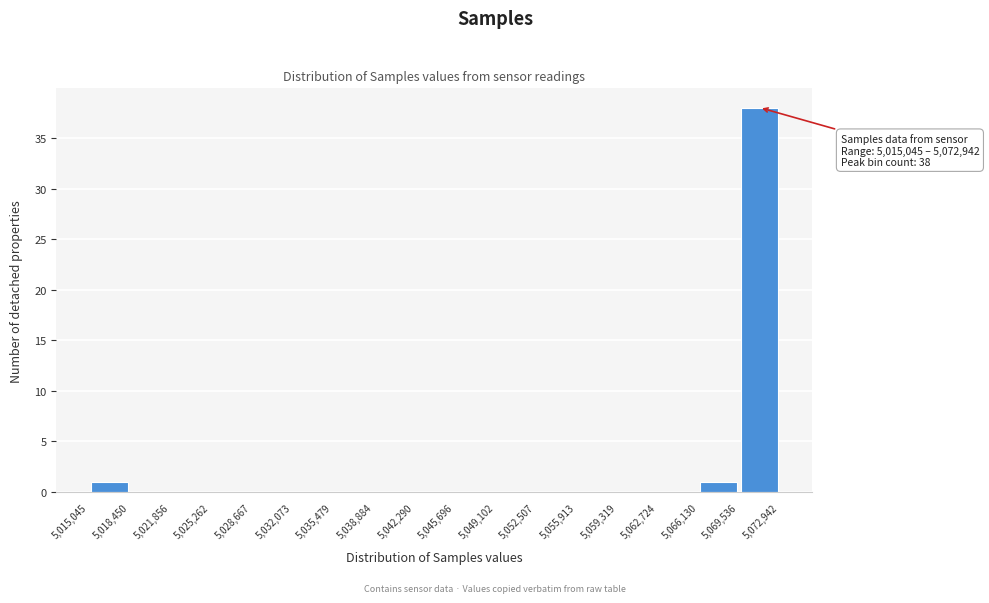

Which range on the x-axis has the tallest bar?

5,069,536 to 5,072,942